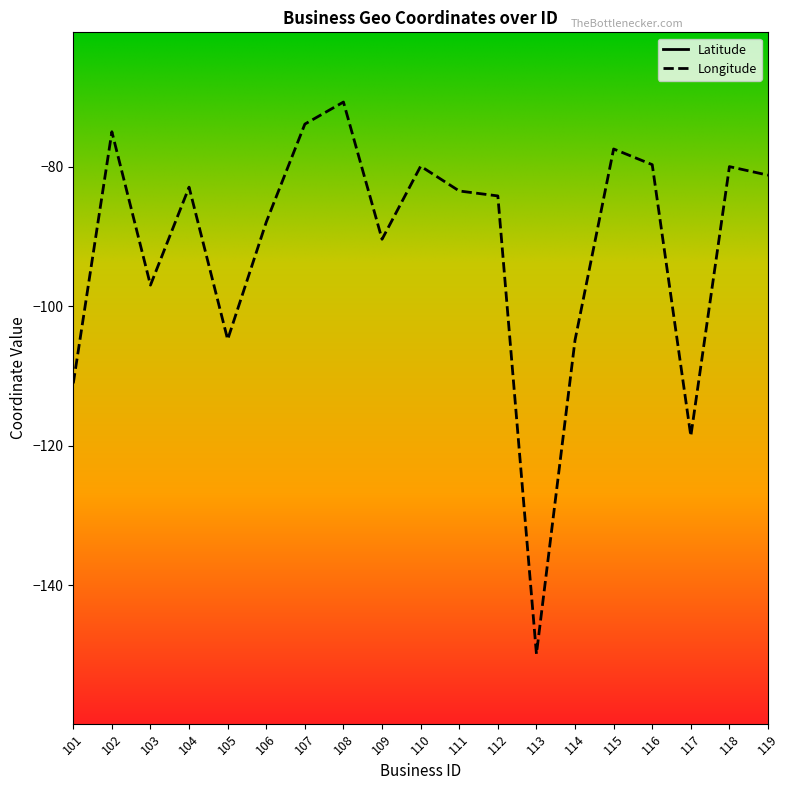

Which series has the widest spread of values?

Longitude